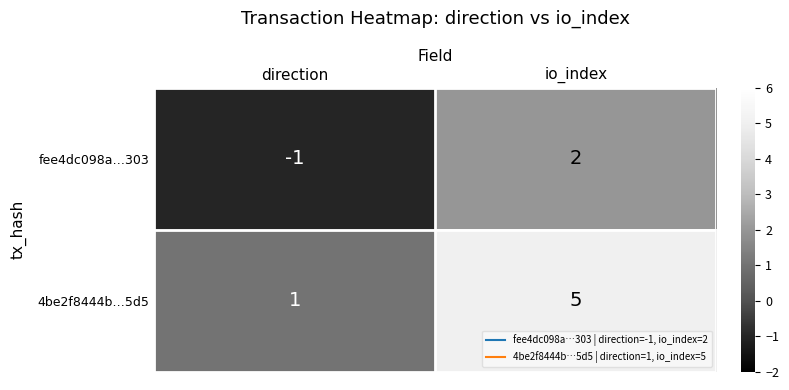

Rank the series by their average value, from highest to lowest.

4be2f8444b…5d5, fee4dc098a…303